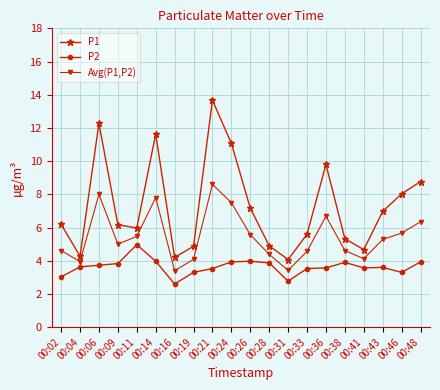

What is the average value of the P2 series?

3.6